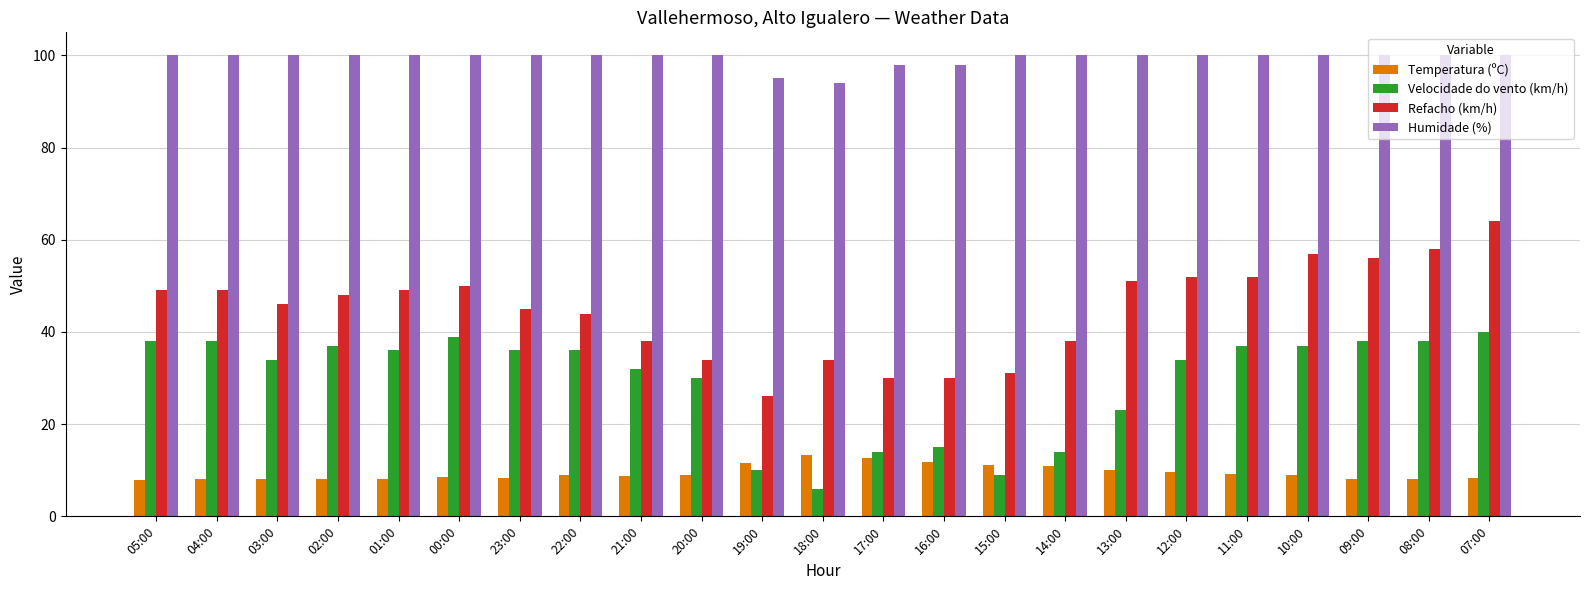

Are the bars grouped side by side (vs. stacked)?

Yes